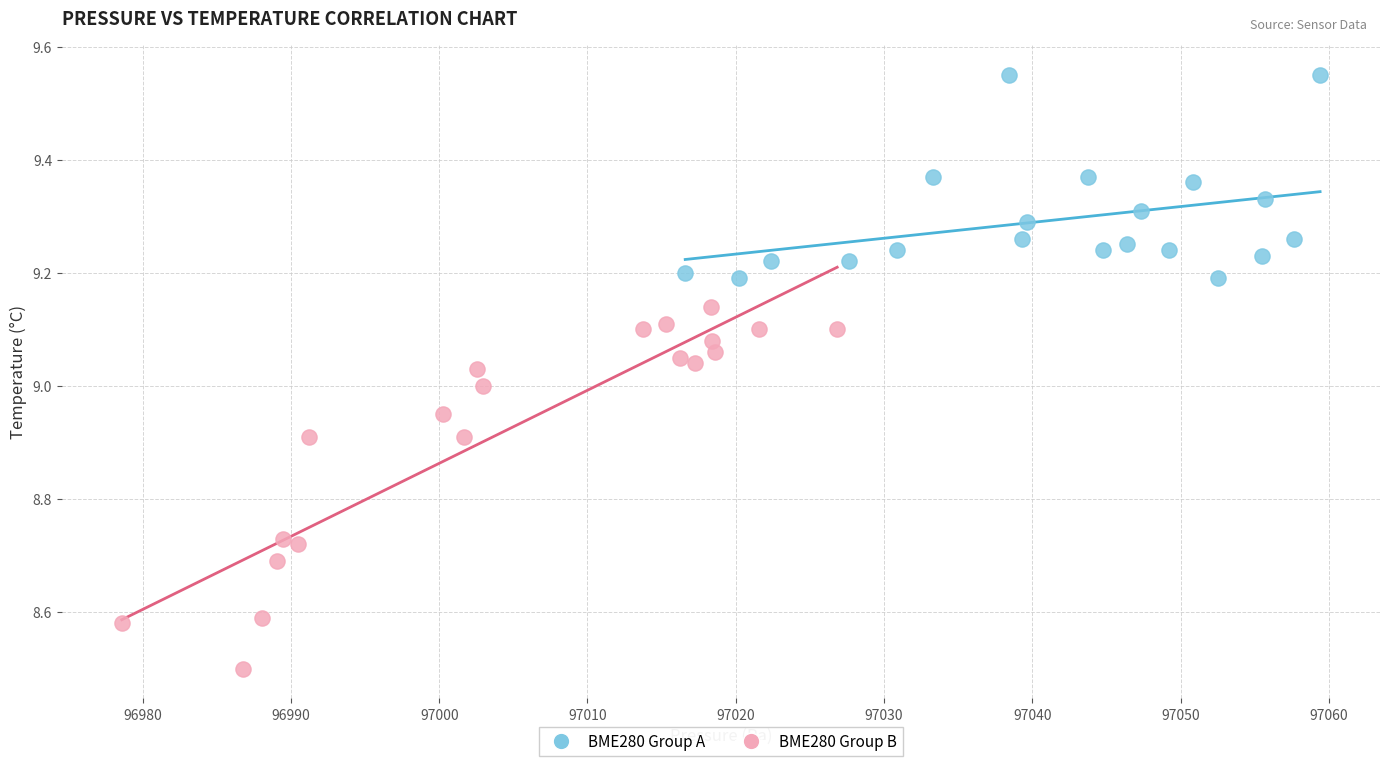

Which series has the largest Y range (max minus min)?

BME280 Group B